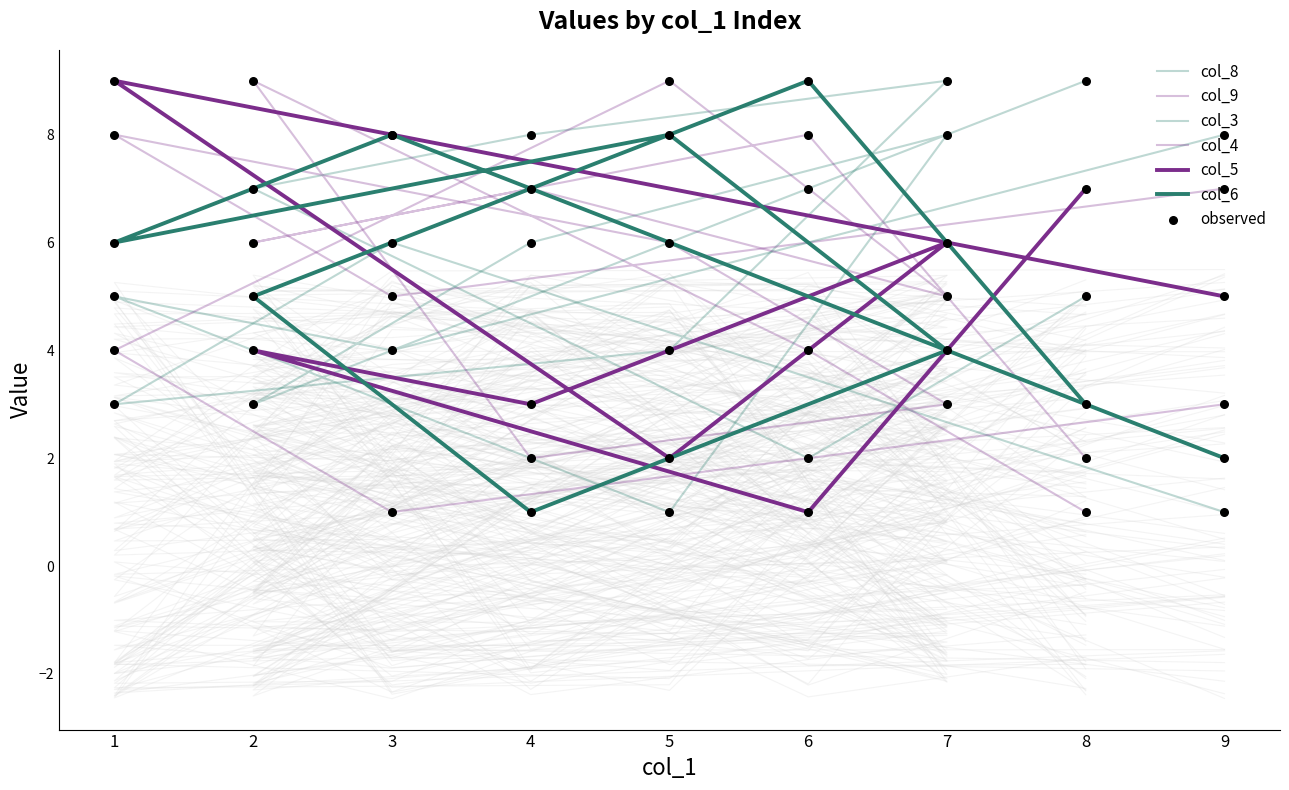

Which series reaches the maximum Y coordinate?

col_5